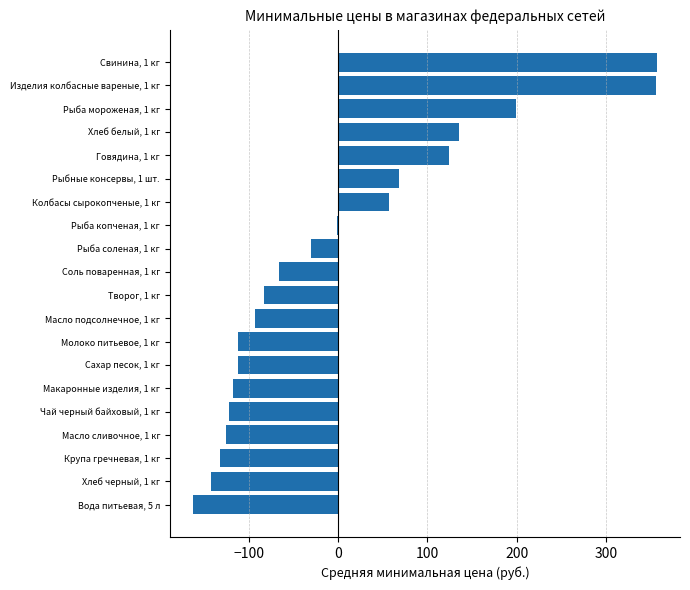

What is the change in value from Колбасы сырокопченые, 1 кг to Свинина, 1 кг?

+300.0